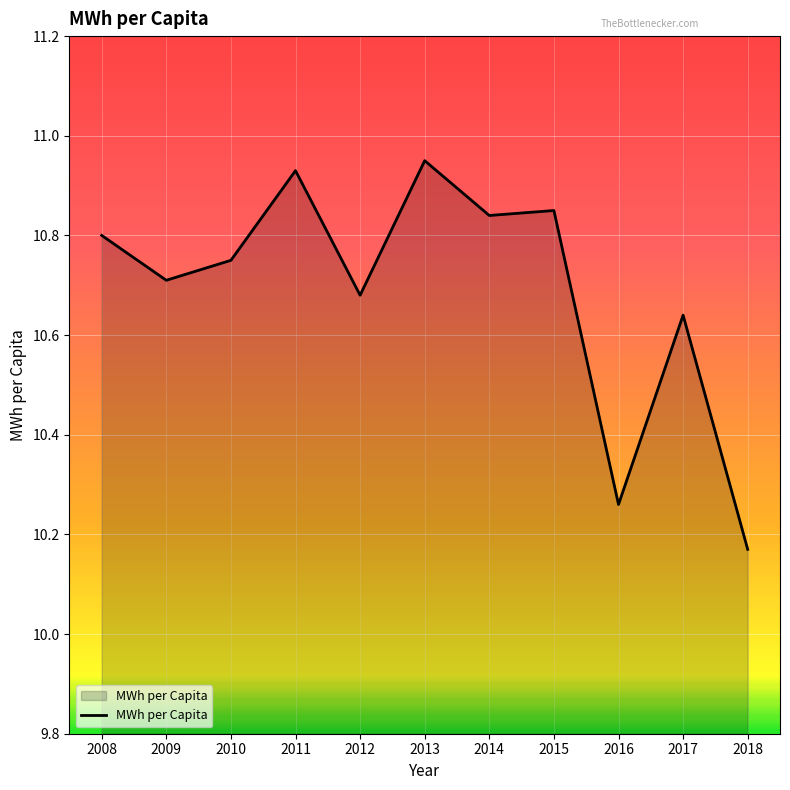

What is the change in value from 2011 to 2014?

-0.1